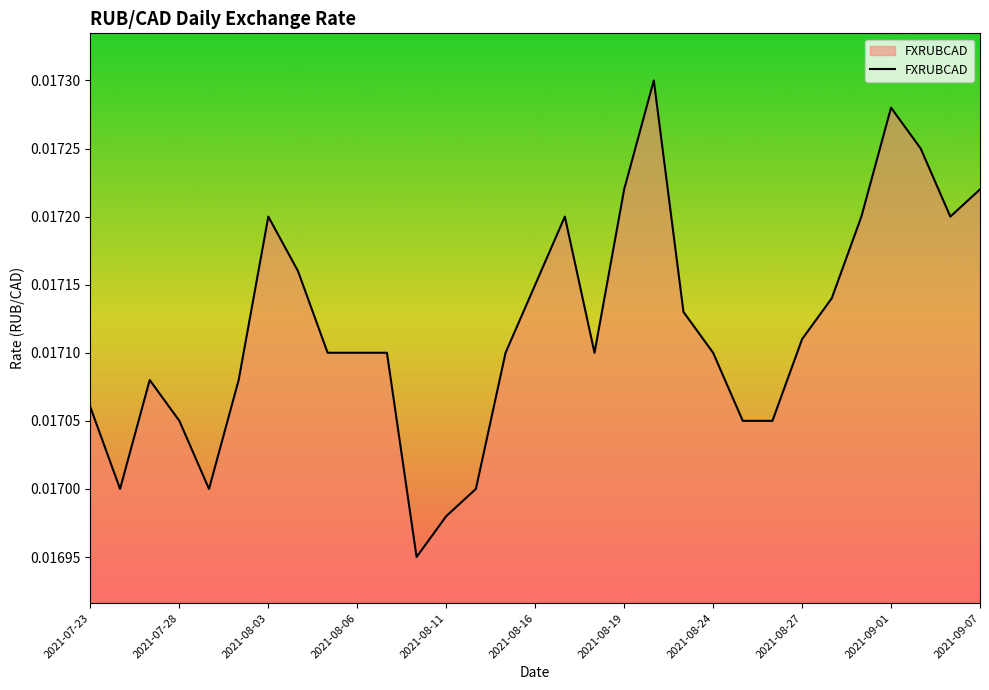

How many interior local peaks (higher than both neighbors) does the data have?

5